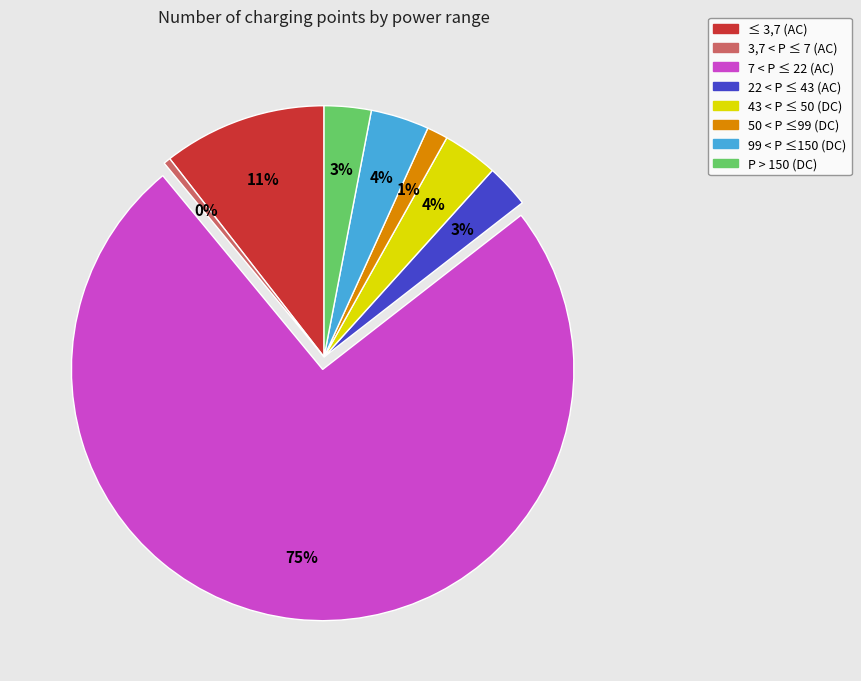

Which slice is the smallest?

3,7 < P ≤ 7 (AC)